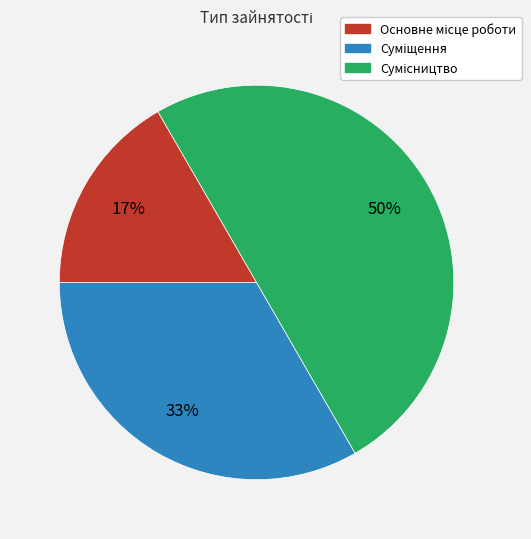

To the nearest percent, what is the average slice percentage?

33%